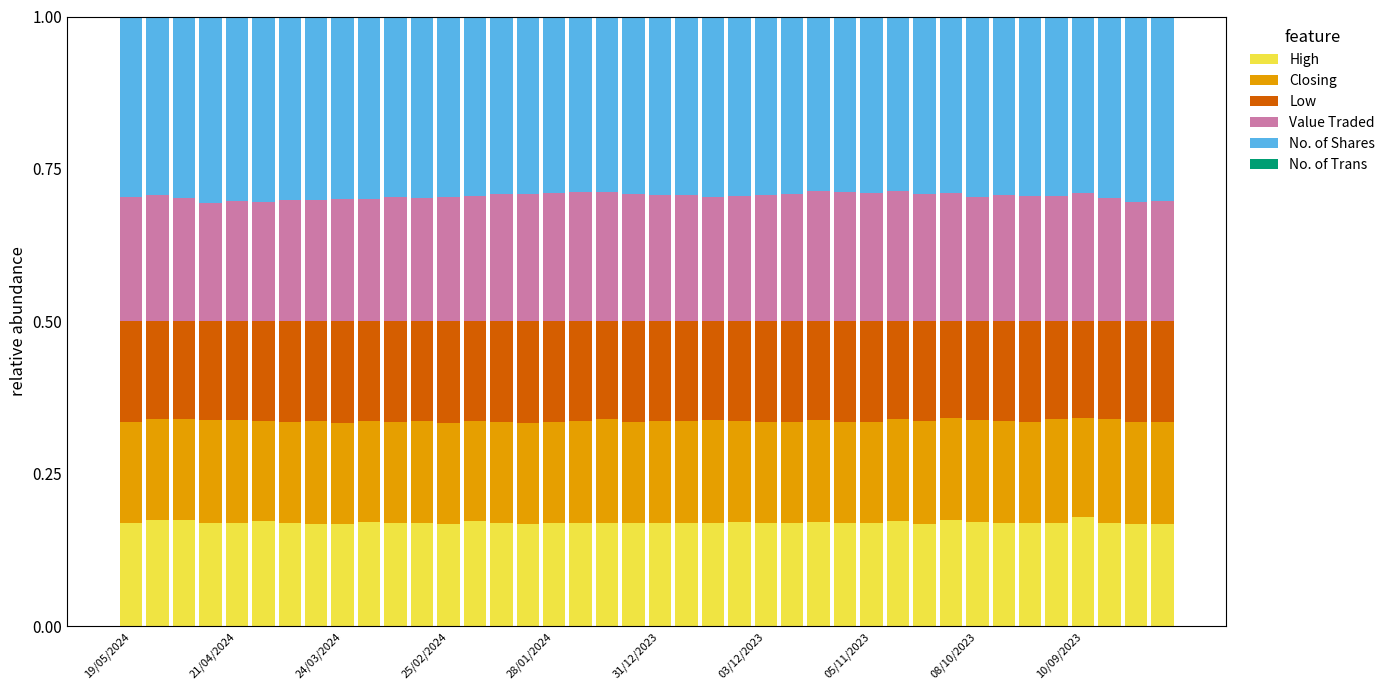

Are the bars grouped side by side (vs. stacked)?

No